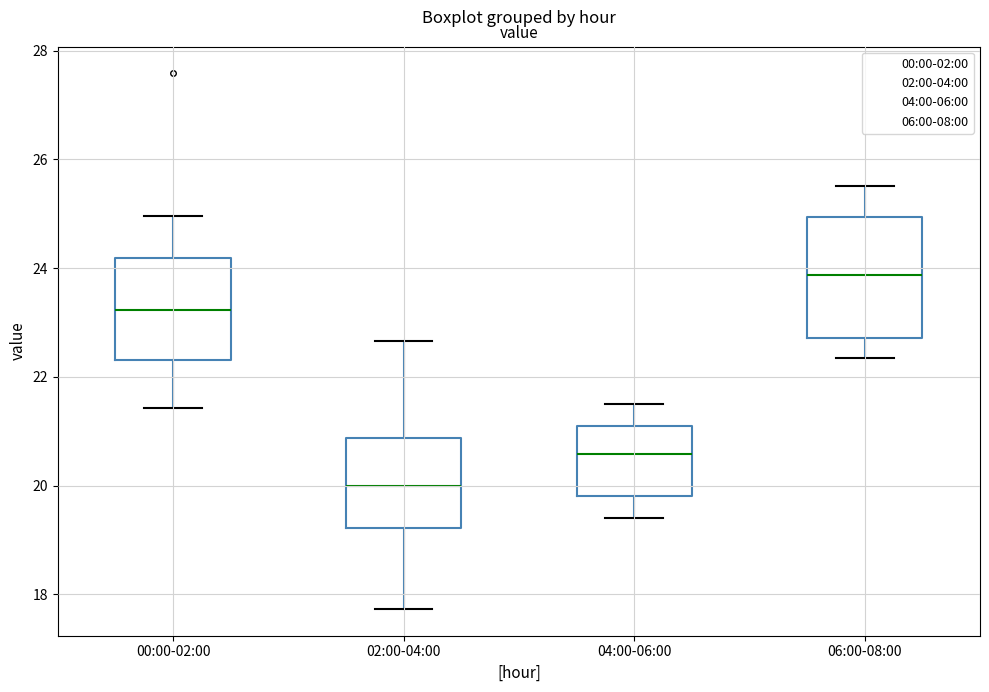

Where does the median line of the box for 04:00-06:00 sit on the y-axis? The values are not printed on the chart, so give them approximately, as read against the axis.

20.6